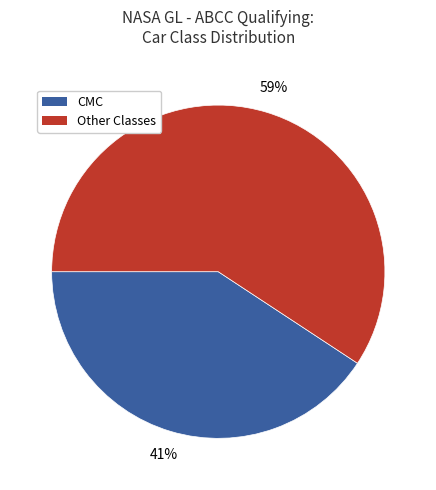

Which category has the biggest portion of the pie?

Other Classes